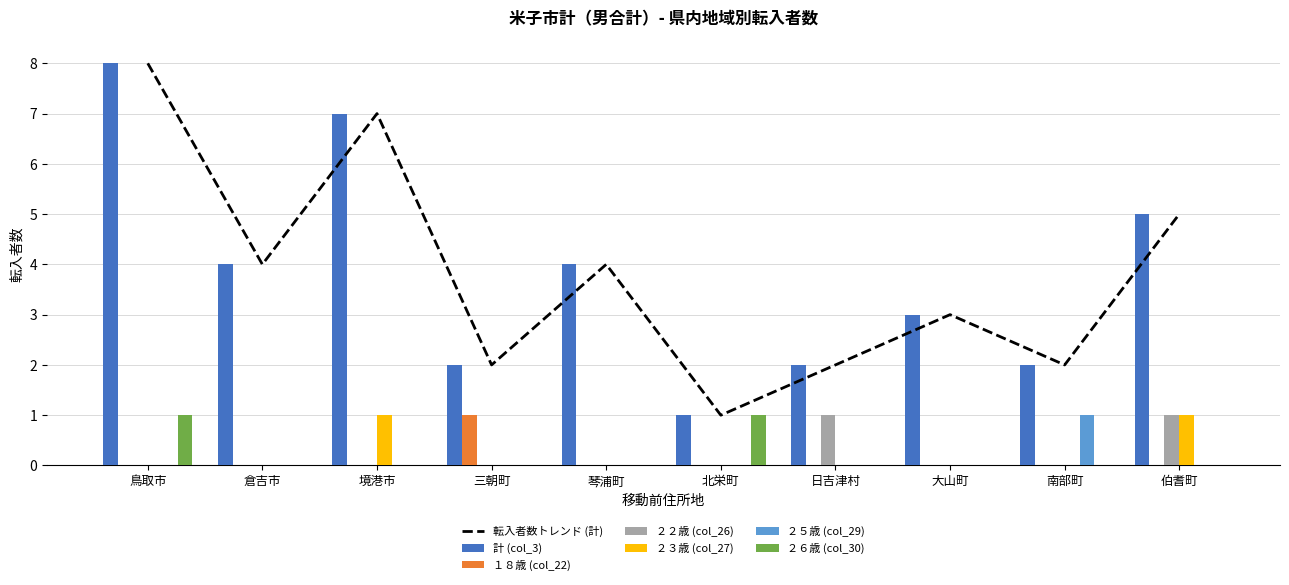

Rank the series by their maximum value, from highest to lowest.

計 (col_3), １８歳 (col_22), ２２歳 (col_26), ２３歳 (col_27), ２５歳 (col_29), ２６歳 (col_30)